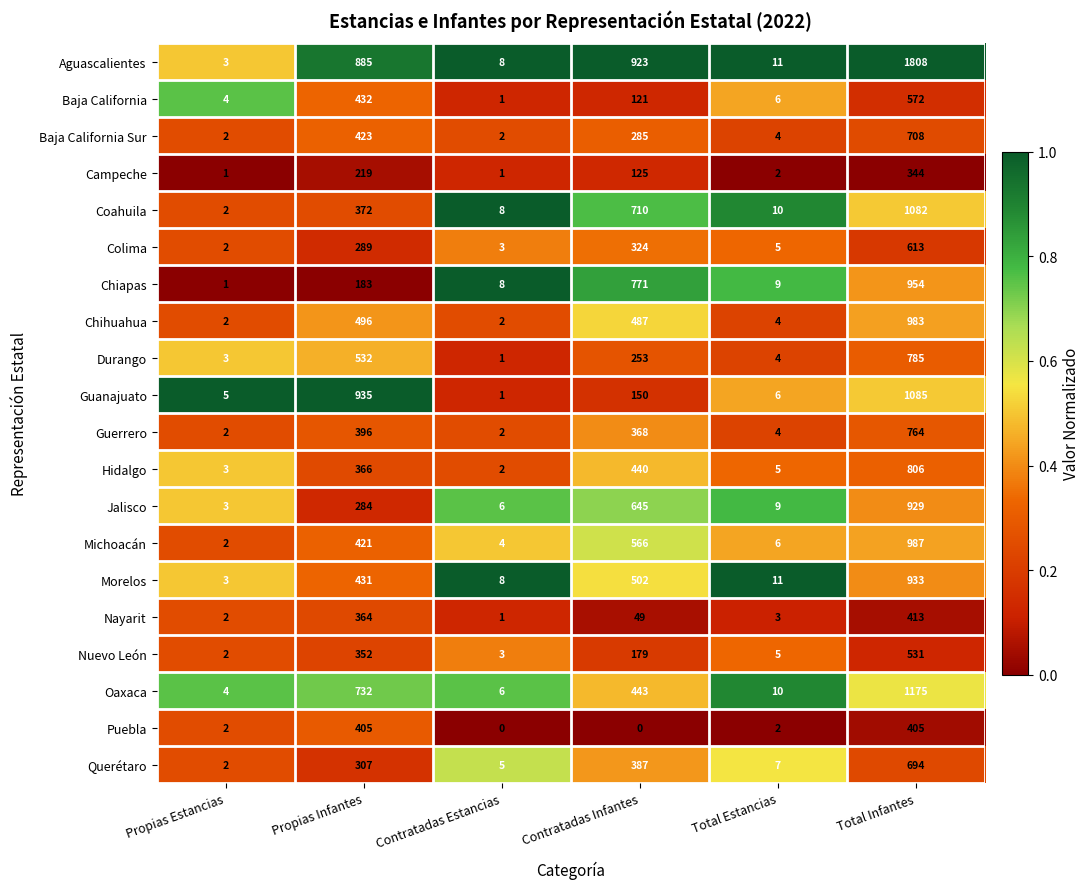

Which category has the highest value across all series?

Total Infantes